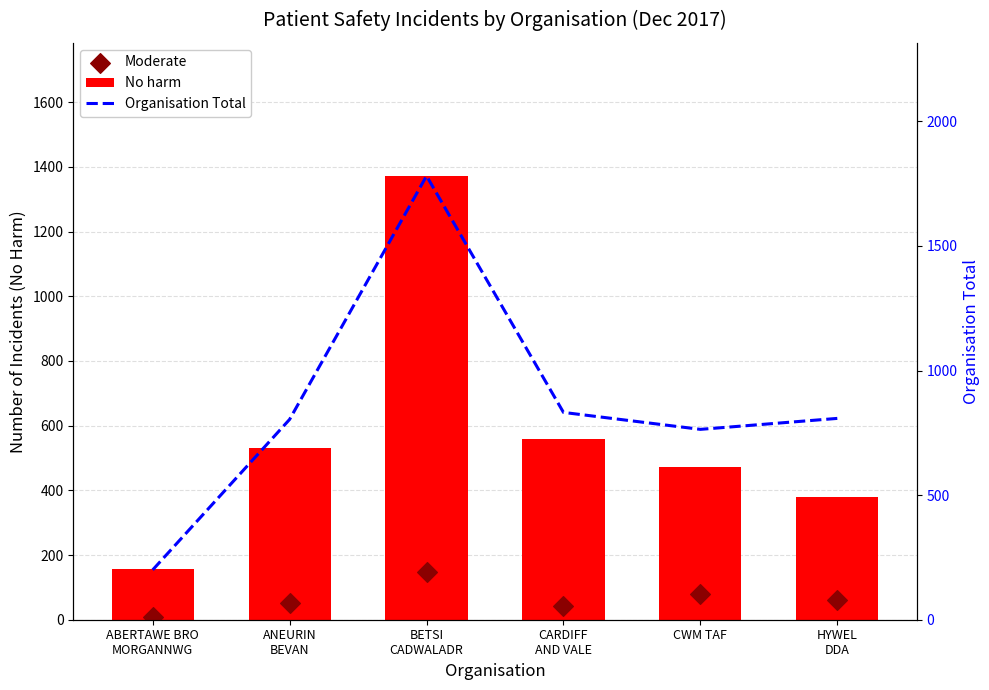

What are all the series names shown in the legend?

No harm, Moderate, Organisation Total